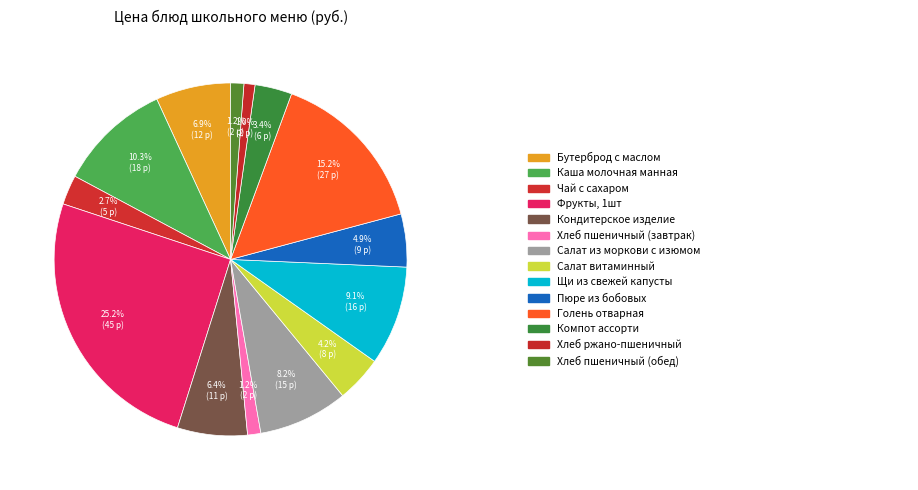

Count the number of slices in the pie.

14